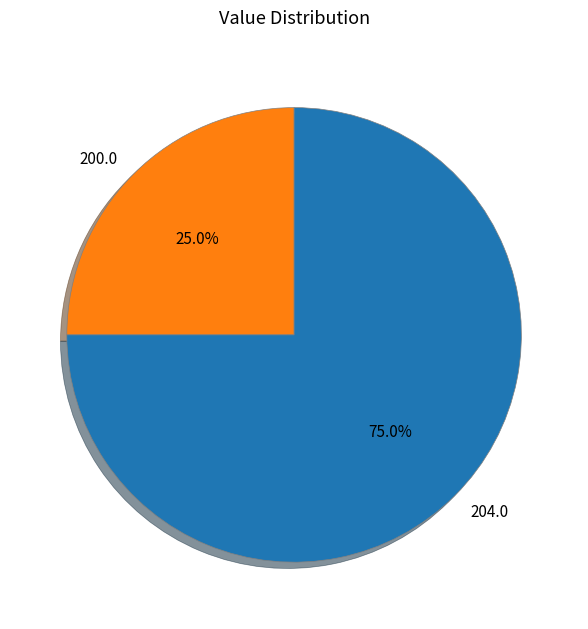

What percentage is NOT represented by 204.0?

25.0%